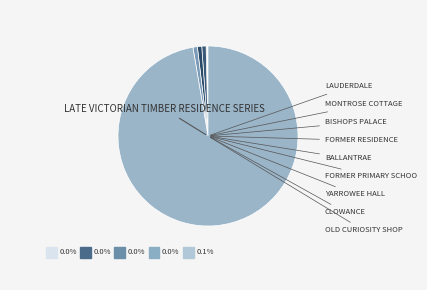

Which has a higher value, MONTROSE COTTAGE or BALLANTRAE?

BALLANTRAE